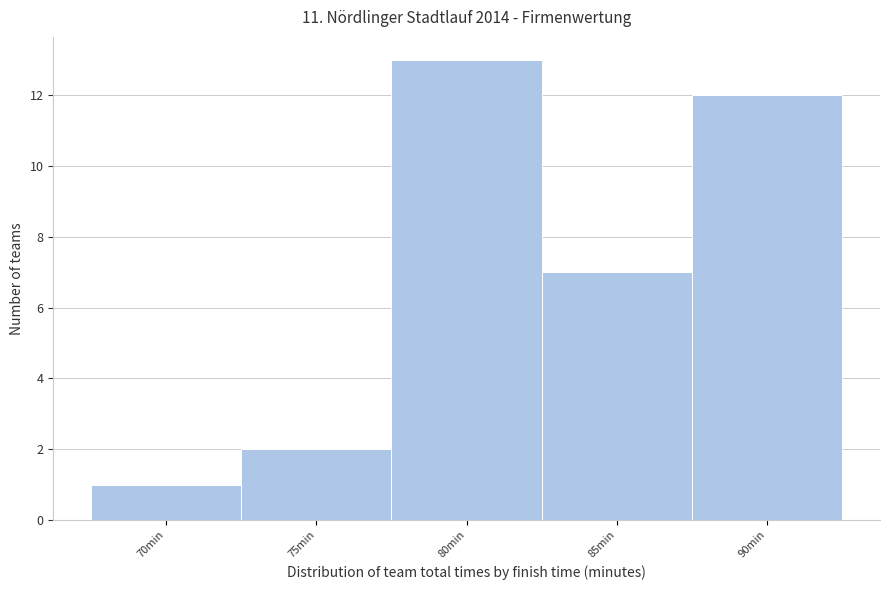

Reading left to right, transcribe all the data shown in this chart.

70min=1	75min=2	80min=13	85min=7	90min=12